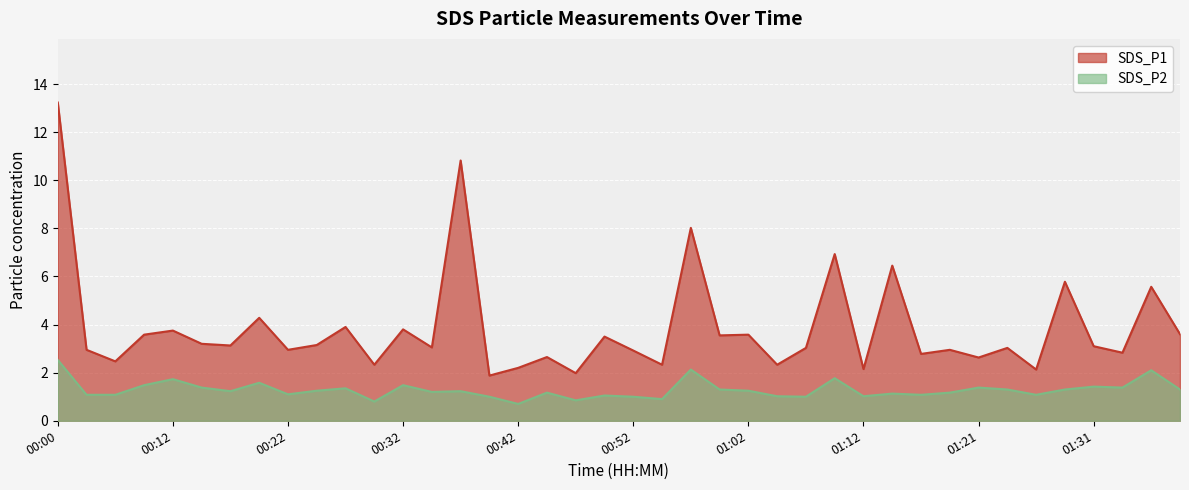

What is the smallest value displayed?

0.7